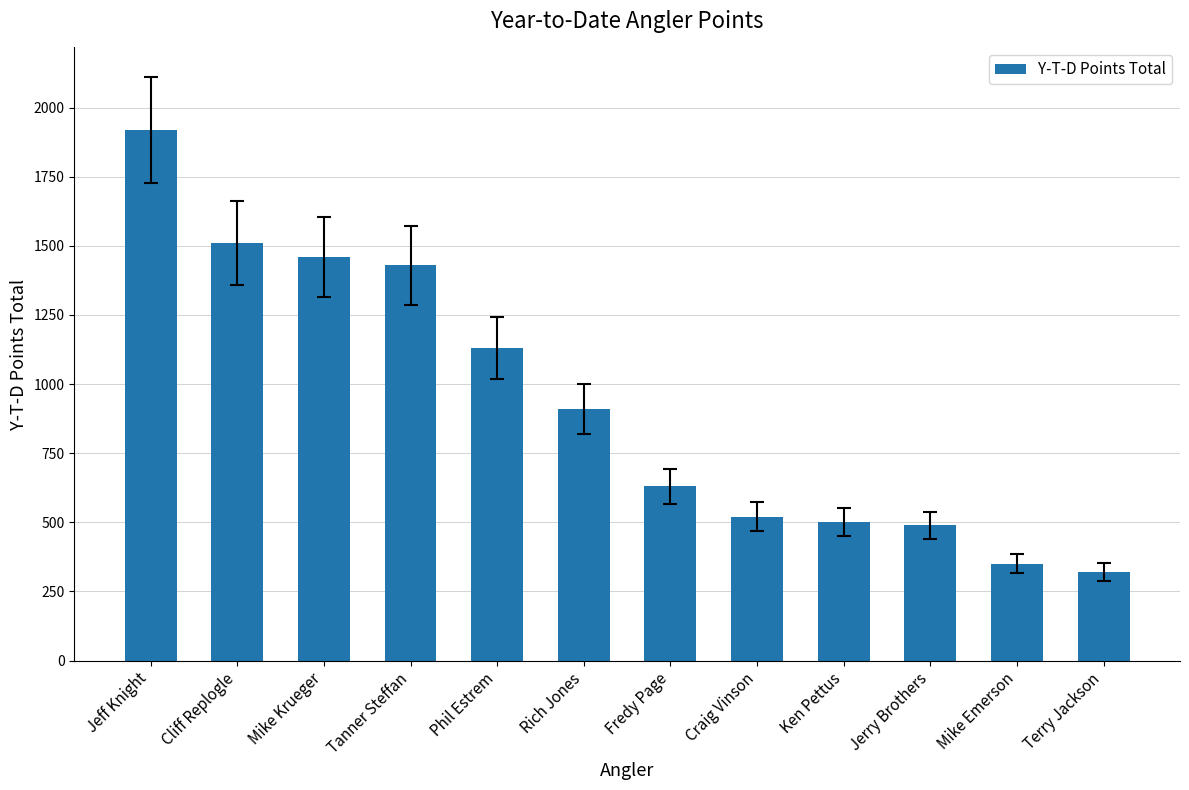

At which label is the value closest to 1120?

Phil Estrem